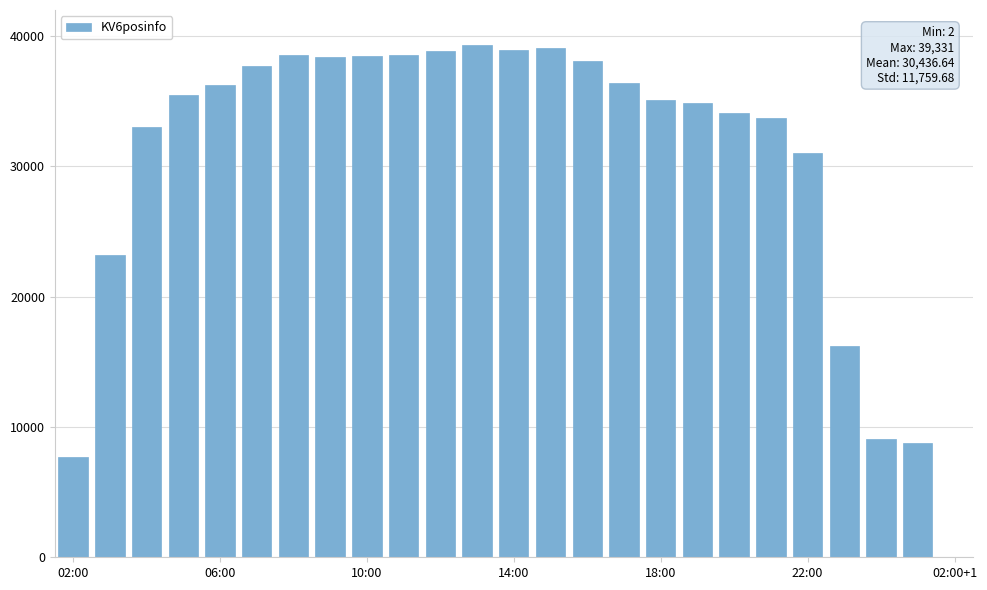

Count the number of categories in the chart.

25